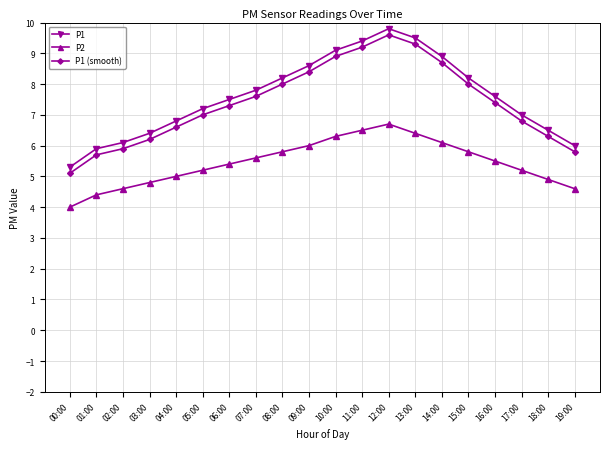

What is the sum of all P2 values?

108.8